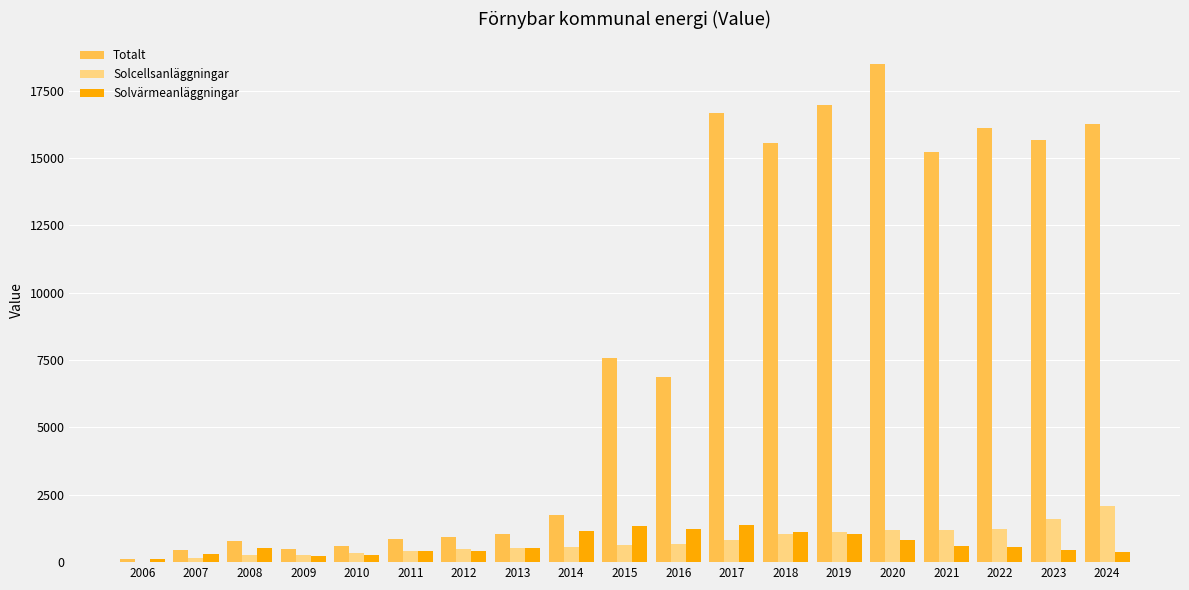

What is the average value of the Solcellsanläggningar series?

771.5